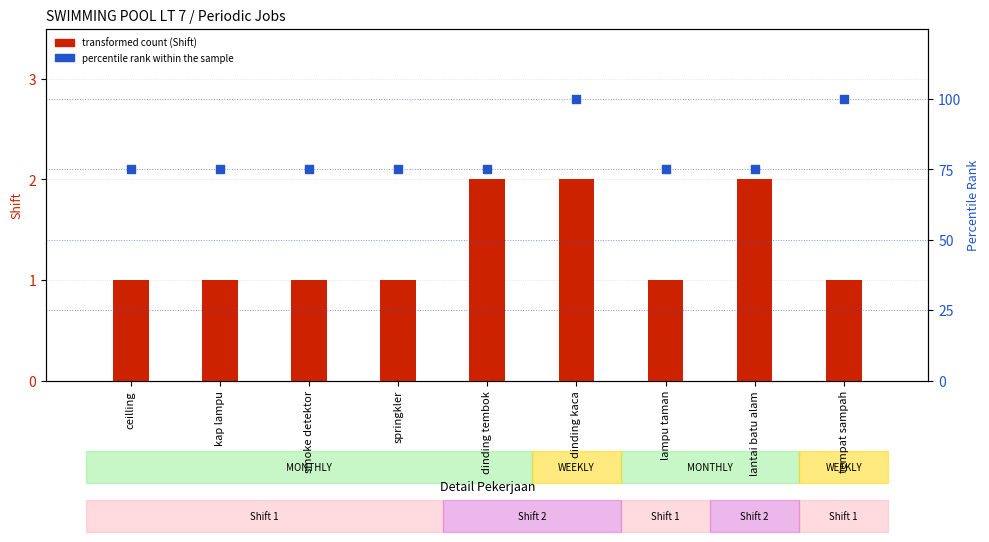

At which category is the sum across all series the highest?

dinding kaca